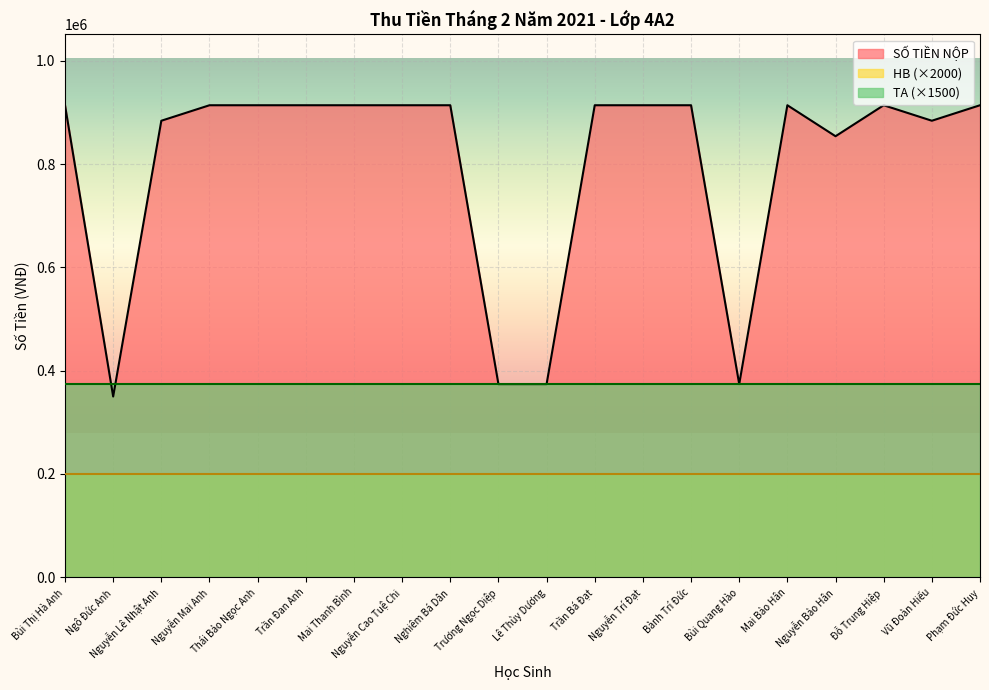

How many lines are shown in the chart?

3